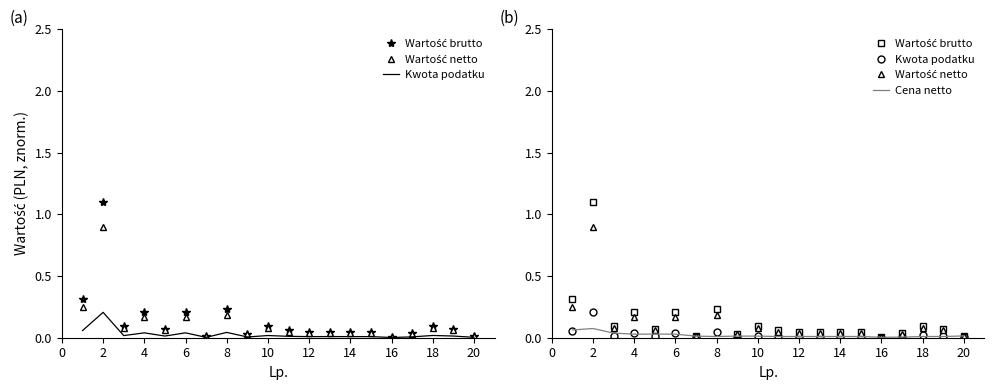

What are all the series names shown in the legend?

Wartość brutto, Wartość netto, Kwota podatku, Cena netto